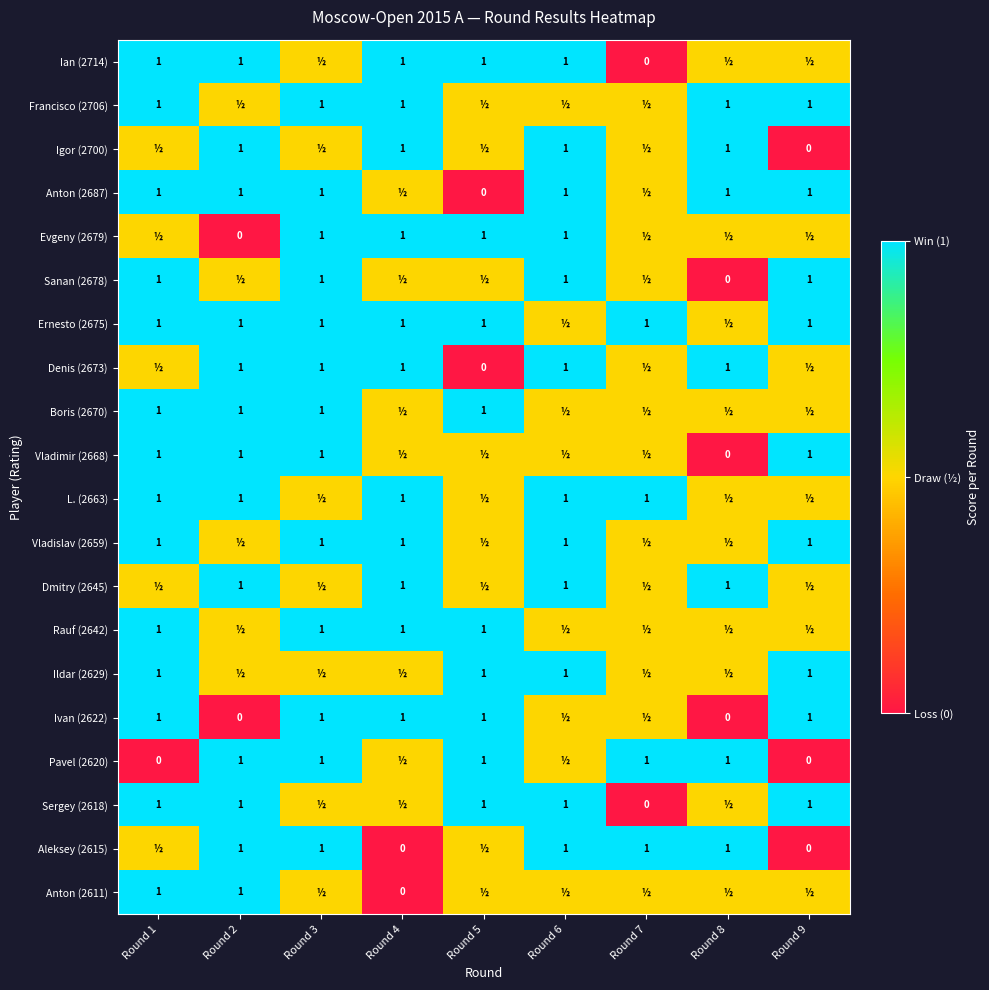

What is the difference between the highest and lowest values at Round 3?

0.5